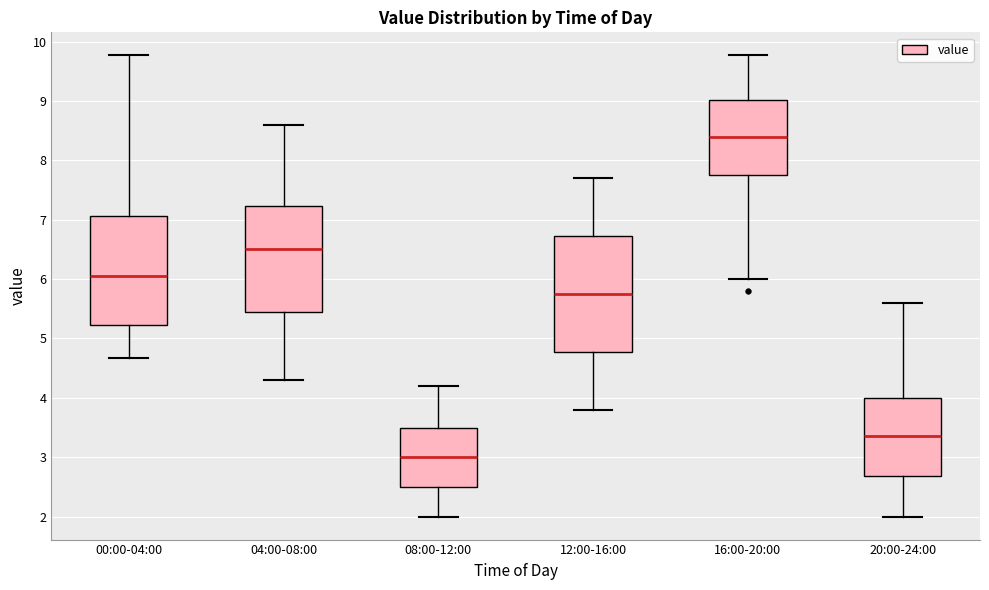

Reading left to right, read every box against the y-axis: the position of its median line, the range the box covers, and the ends of its whiskers. The values are not printed on the chart, so give them approximately, as read against the axis.

00:00-04:00: median 6.1, box 5.2 to 7.1, whiskers 4.7 to 9.8
04:00-08:00: median 6.5, box 5.5 to 7.2, whiskers 4.3 to 8.6
08:00-12:00: median 3.0, box 2.5 to 3.5, whiskers 2.0 to 4.2
12:00-16:00: median 5.8, box 4.8 to 6.7, whiskers 3.8 to 7.7
16:00-20:00: median 8.4, box 7.8 to 9.0, whiskers 6.0 to 9.8
20:00-24:00: median 3.4, box 2.7 to 4.0, whiskers 2.0 to 5.6